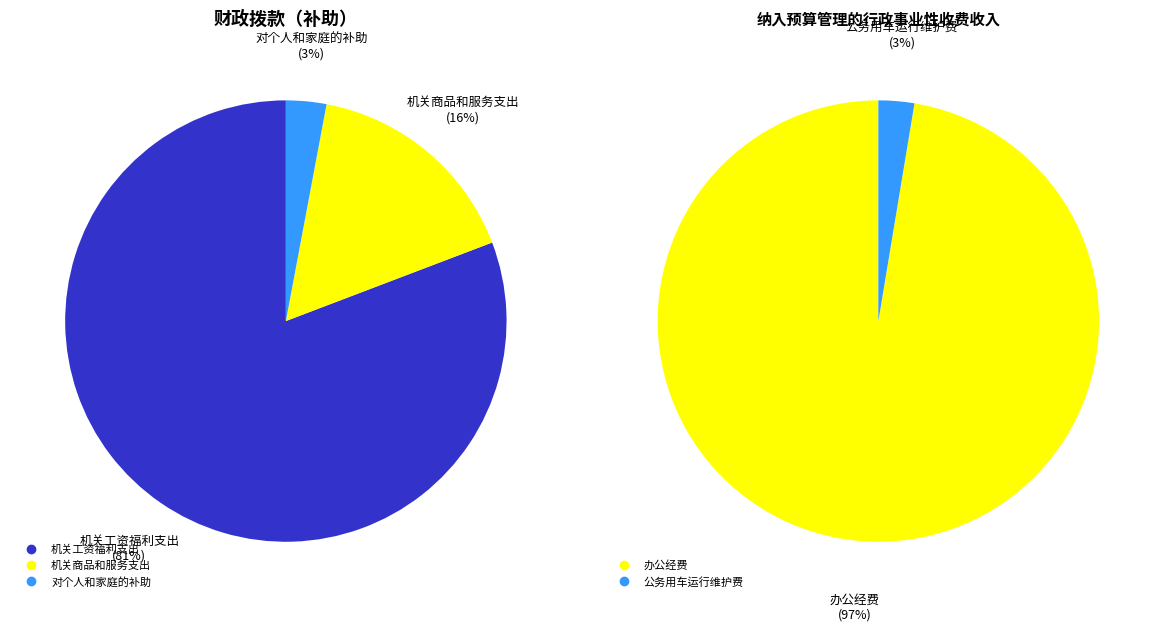

What percentage do 机关商品和服务支出 and 机关工资福利支出 together represent?

97.0%